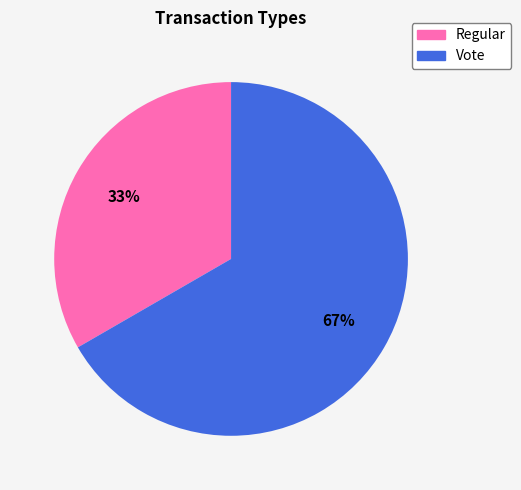

What is the largest slice in the pie chart?

Vote